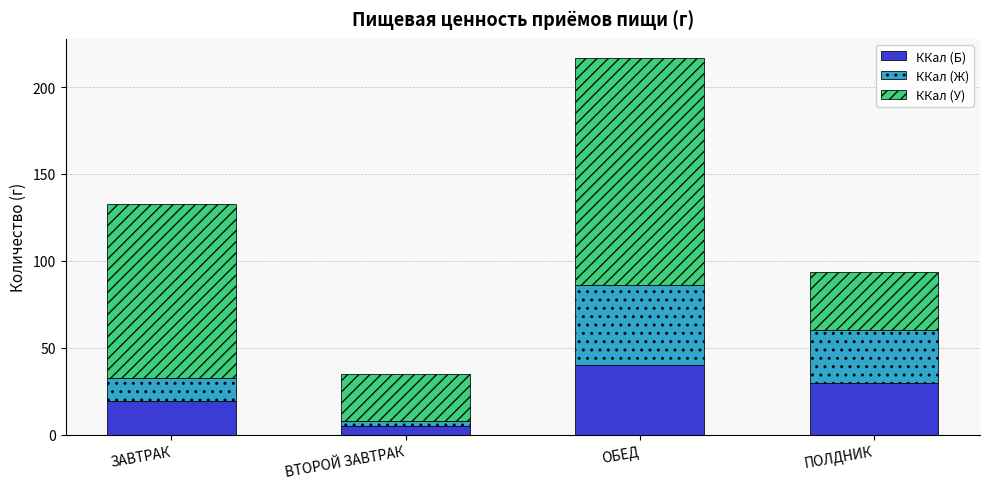

At which category is the sum across all series the highest?

ОБЕД